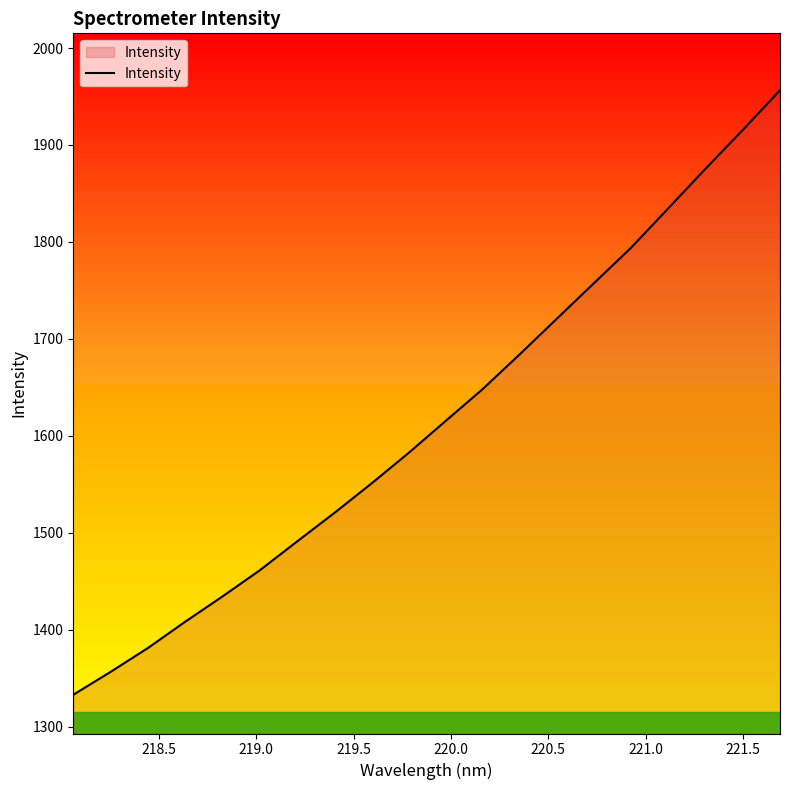

What is the smallest value displayed?

1332.8